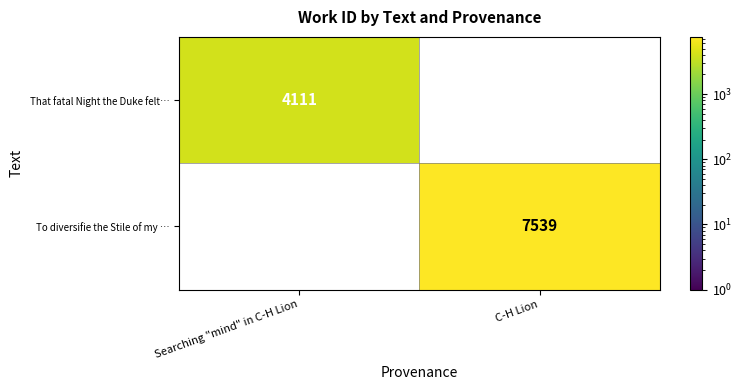

What is the minimum value shown in the chart?

4111.0